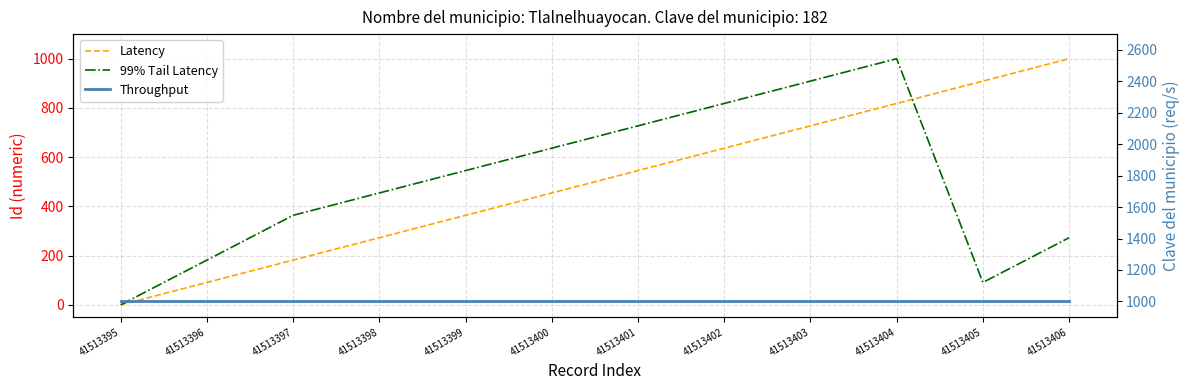

True or false: Latency has more than 1 points higher than both neighbors.

False